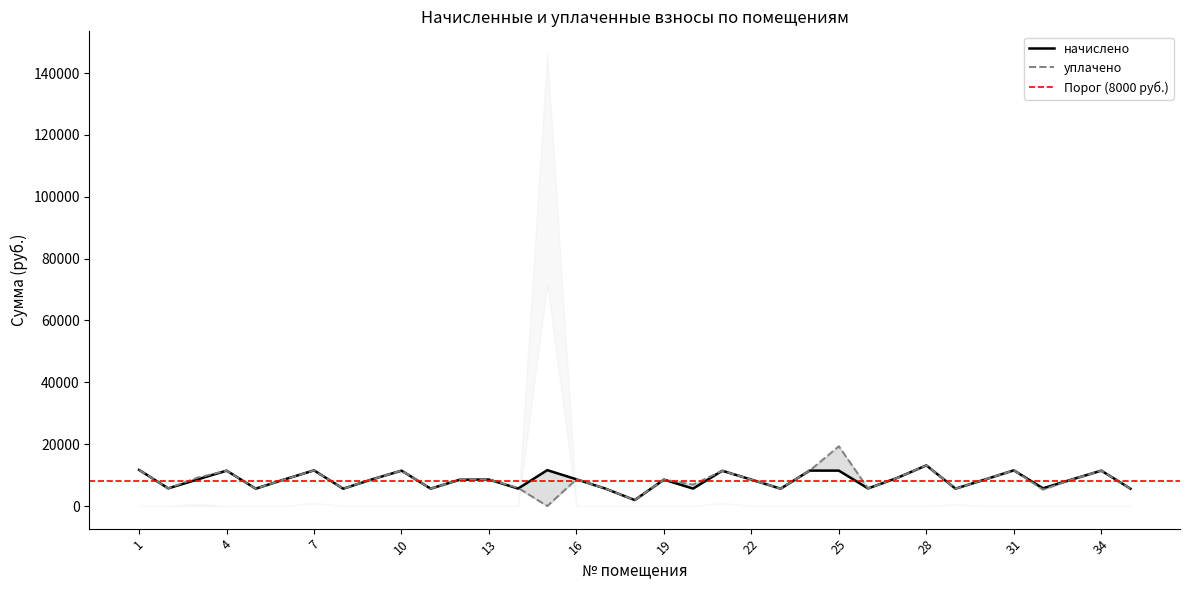

What is the difference between the highest and lowest values at 15?

11596.8